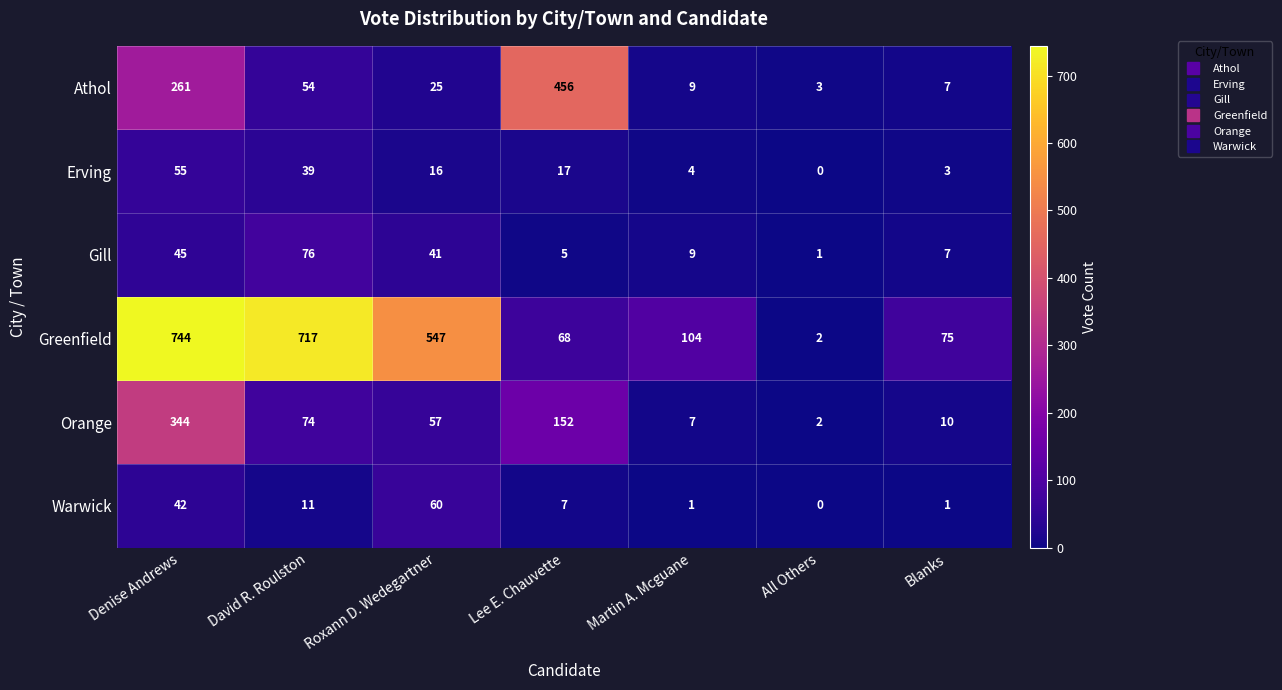

What is the sum of all Erving values?

134